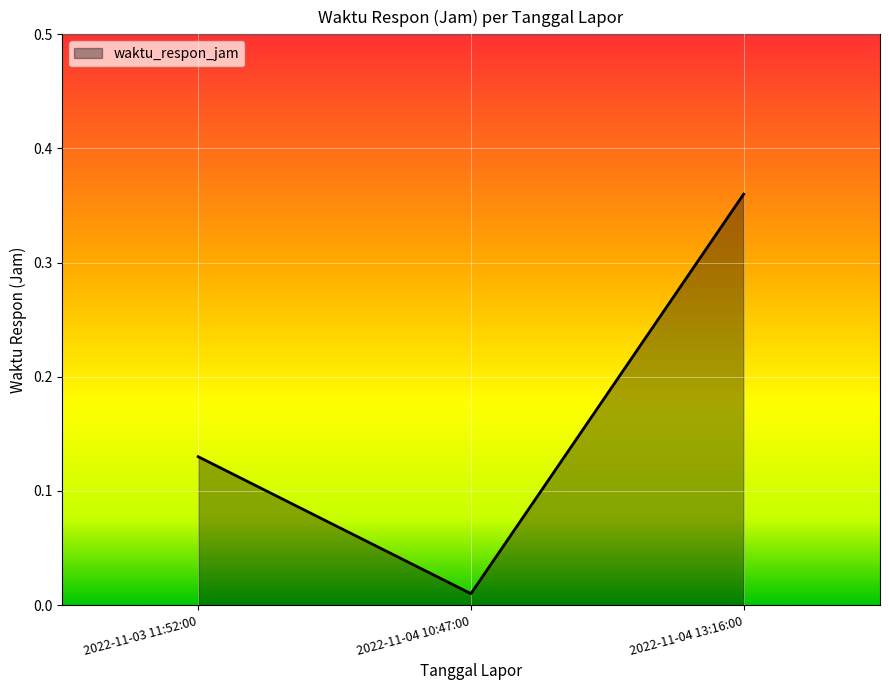

What is the sum of the values at 2022-11-04 13:16:00 and 2022-11-03 11:52:00?

0.5